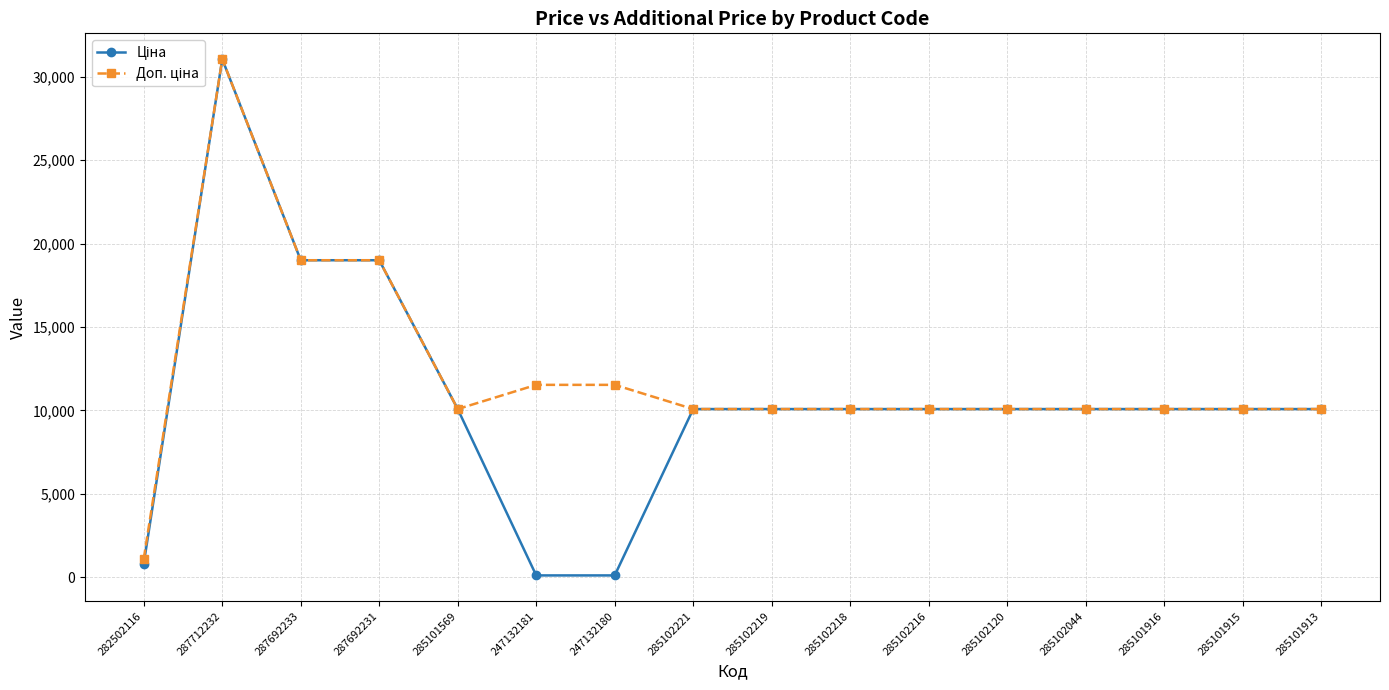

At which category is the sum across all series the highest?

287712232